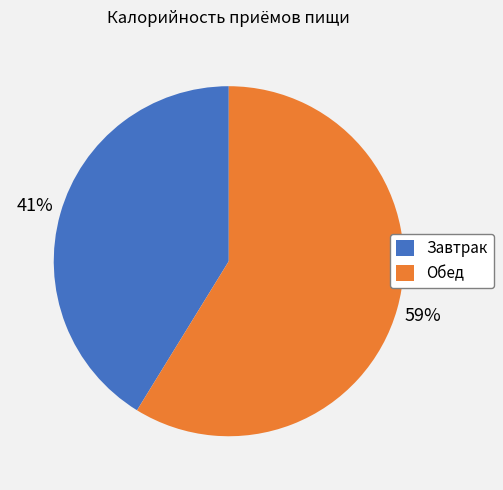

Approximately how many times larger is the value at Обед compared to Завтрак?

1.4